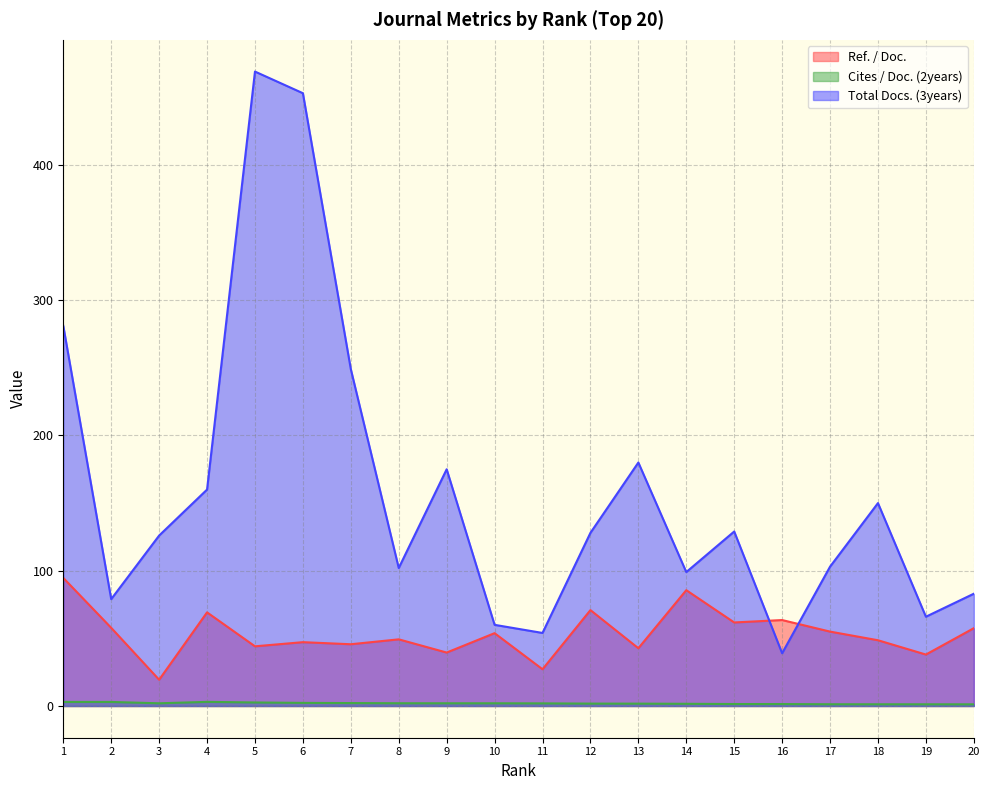

The Cites / Doc. (2years) series shows 2.0 at 8. True or false?

True